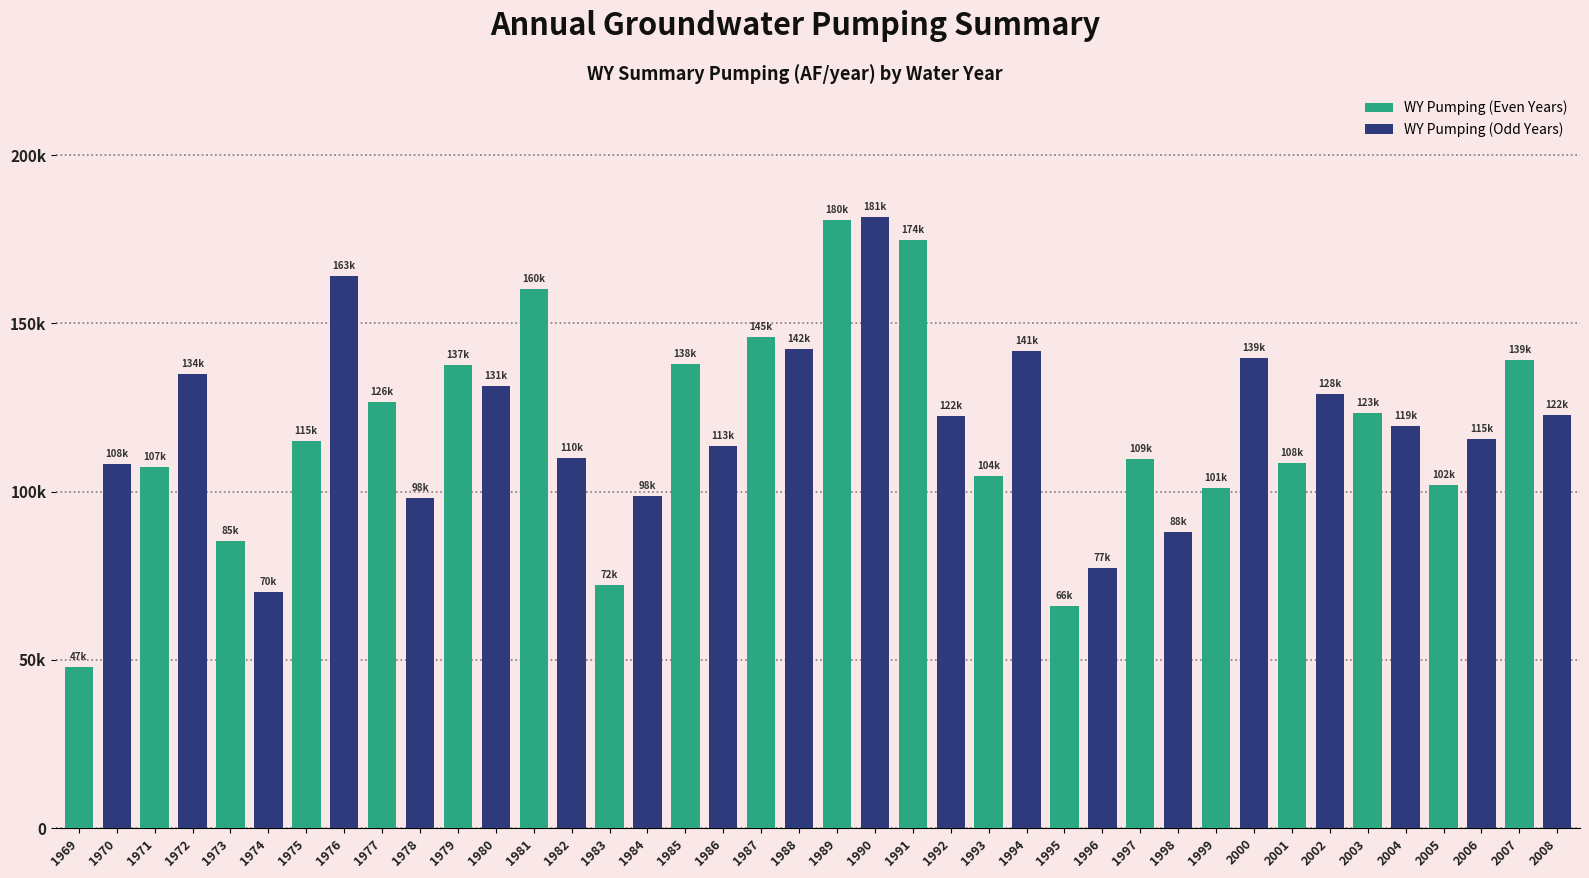

Reading left to right, list all the values displayed in this chart.

WY Pumping (Even Years): 1969=47918	1970=0	1971=107423	1972=0	1973=85253	1974=0	1975=115160	1976=0	1977=126759	1978=0	1979=137732	1980=0	1981=160157	1982=0	1983=72384	1984=0	1985=138053	1986=0	1987=145967	1988=0	1989=180620	1990=0	1991=174931	1992=0	1993=104693	1994=0	1995=66013	1996=0	1997=109647	1998=0	1999=101199	2000=0	2001=108432	2002=0	2003=123363	2004=0	2005=102066	2006=0	2007=139154	2008=0
WY Pumping (Odd Years): 1969=0	1970=108103	1971=0	1972=134913	1973=0	1974=70178	1975=0	1976=163998	1977=0	1978=98122	1979=0	1980=131367	1981=0	1982=110110	1983=0	1984=98756	1985=0	1986=113573	1987=0	1988=142362	1989=0	1990=181610	1991=0	1992=122577	1993=0	1994=141724	1995=0	1996=77280	1997=0	1998=88054	1999=0	2000=139593	2001=0	2002=128922	2003=0	2004=119406	2005=0	2006=115662	2007=0	2008=122724